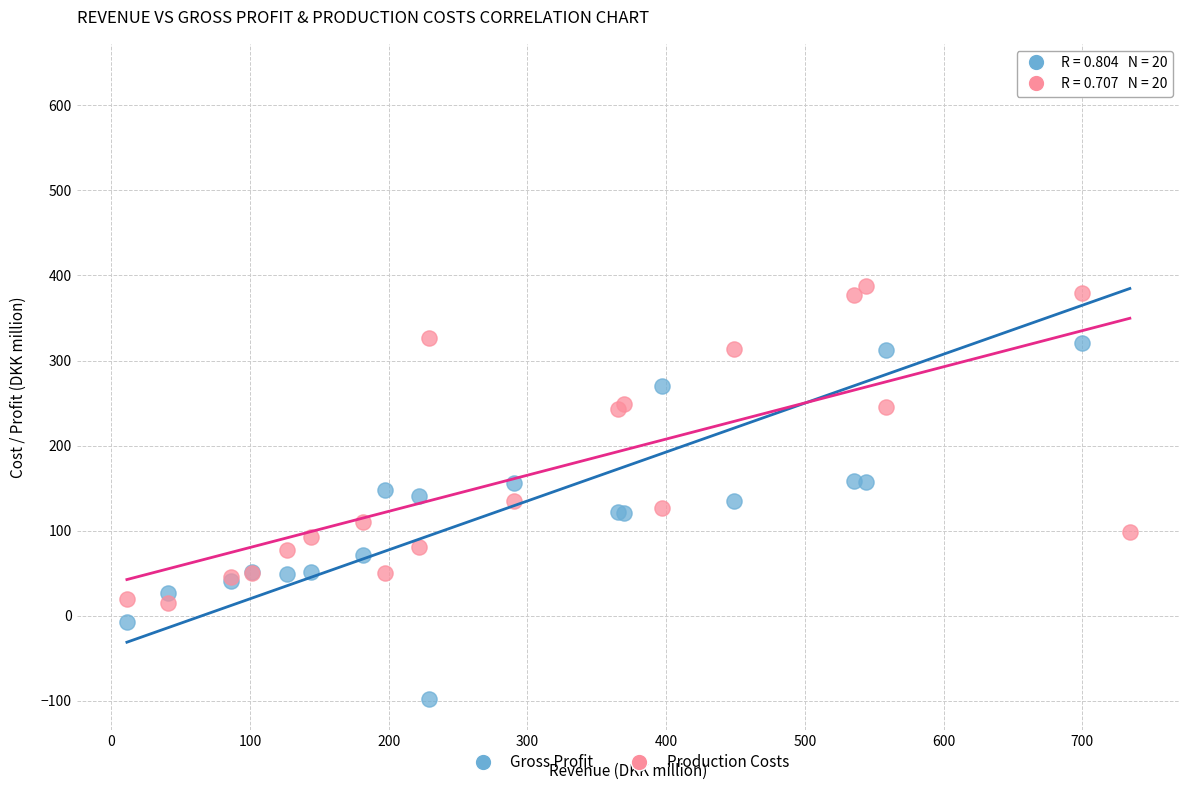

Which series contains the highest Y value?

Gross Profit